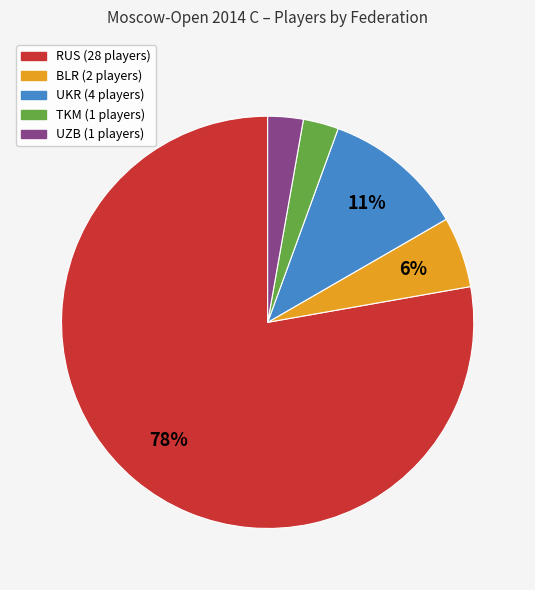

Is there any slice that represents more than half of the pie?

Yes